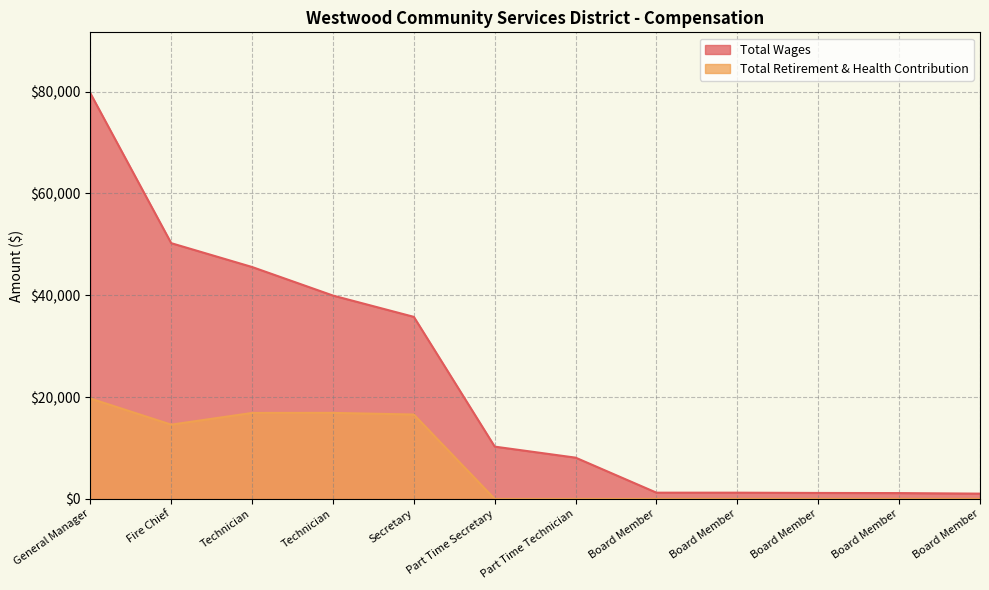

Is the value of Total Retirement & Health Contribution at Part Time Technician greater than the value of Total Wages at Secretary?

No